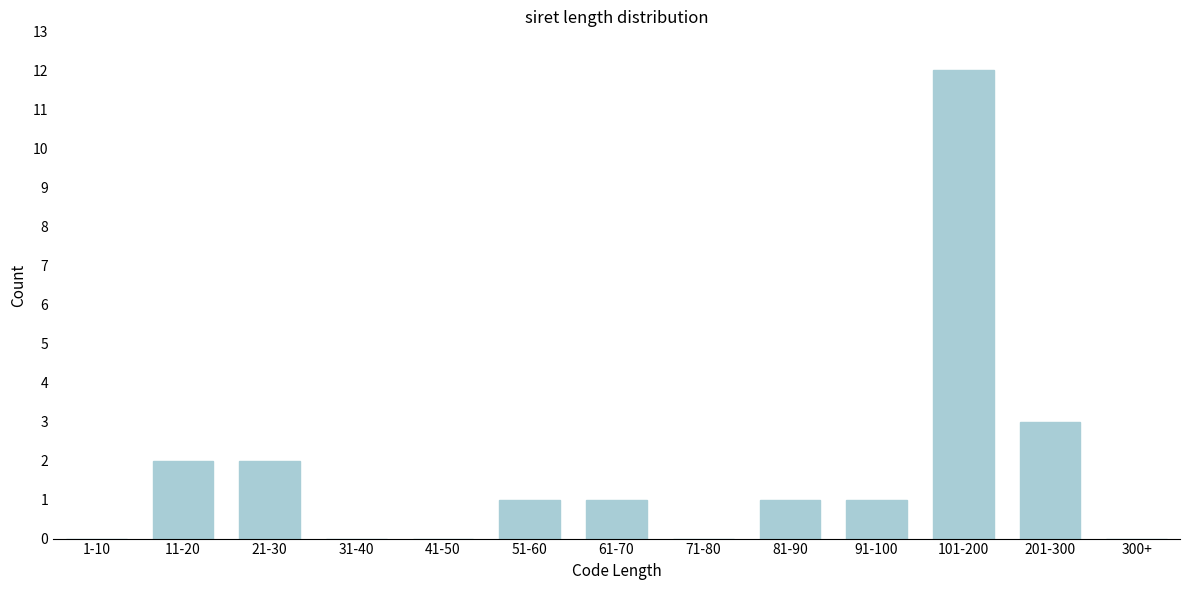

Reading left to right, extract all data points from this chart.

1-10=0	11-20=2	21-30=2	31-40=0	41-50=0	51-60=1	61-70=1	71-80=0	81-90=1	91-100=1	101-200=12	201-300=3	300+=0